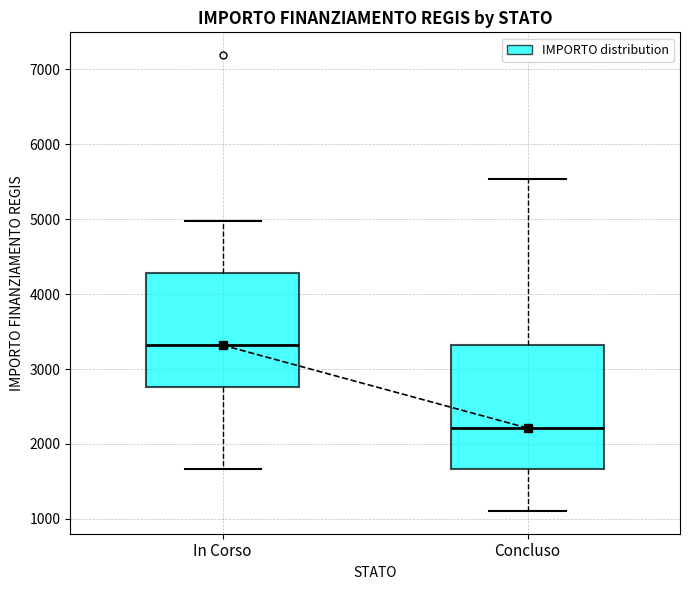

Reading left to right, read every box against the y-axis: the position of its median line, the range the box covers, and the ends of its whiskers. The values are not printed on the chart, so give them approximately, as read against the axis.

In Corso: median 3300, box 2800 to 4300, whiskers 1700 to 5000
Concluso: median 2200, box 1700 to 3300, whiskers 1100 to 5500